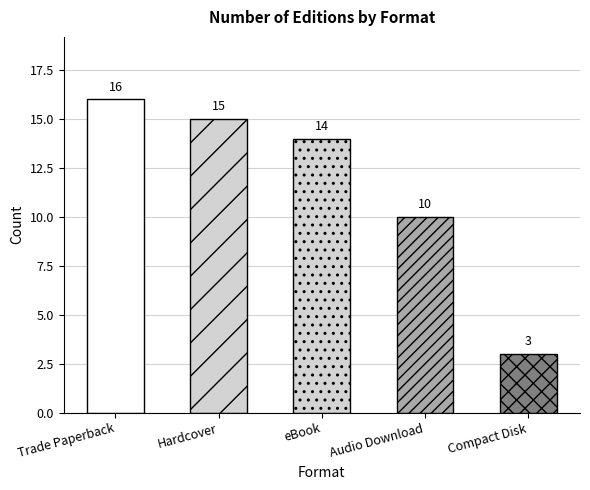

What is the value of the 4th bar from the left?

10